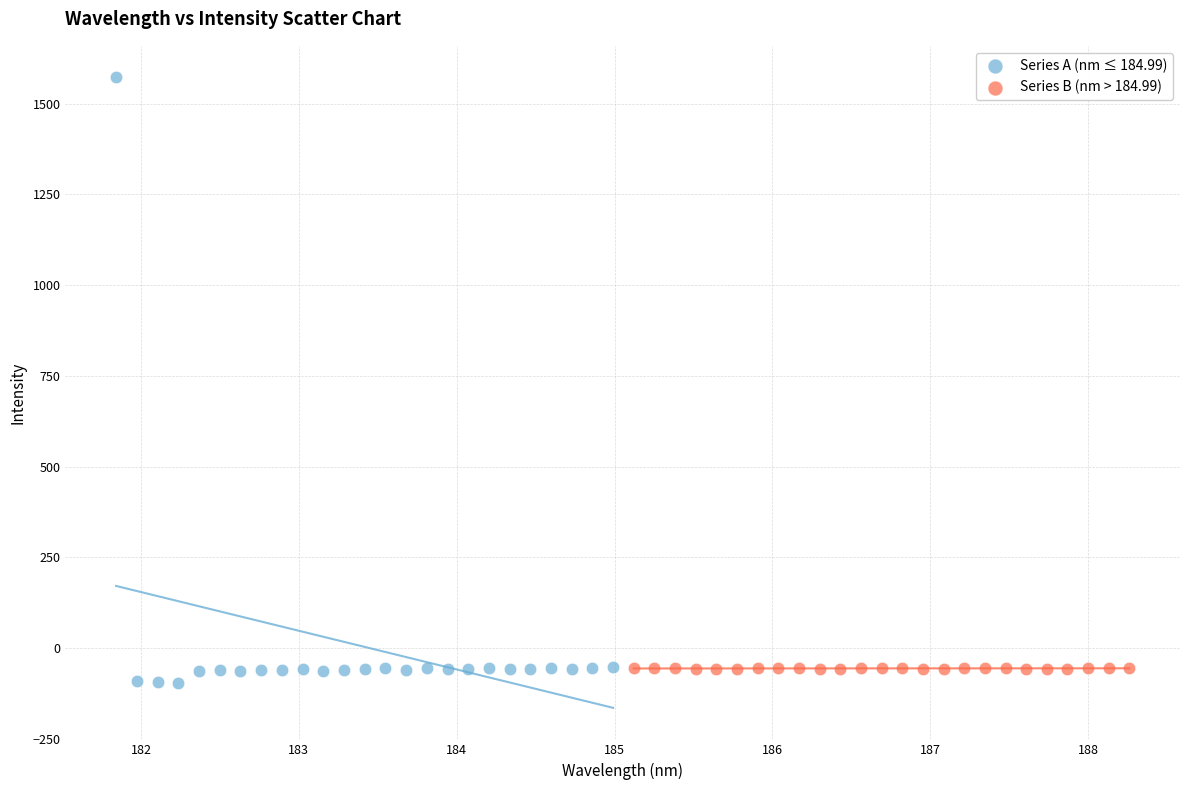

Which series reaches the maximum Y coordinate?

Series A (nm ≤ 184.99)